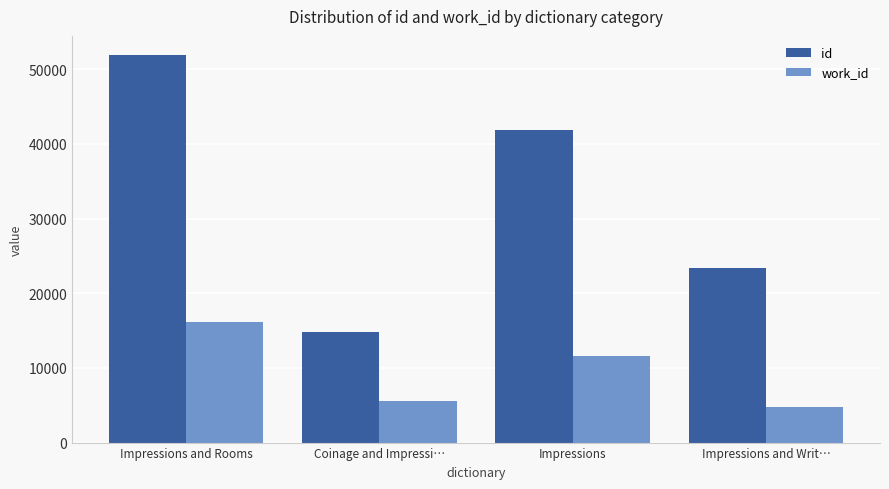

What are all the series names shown in the legend?

id, work_id